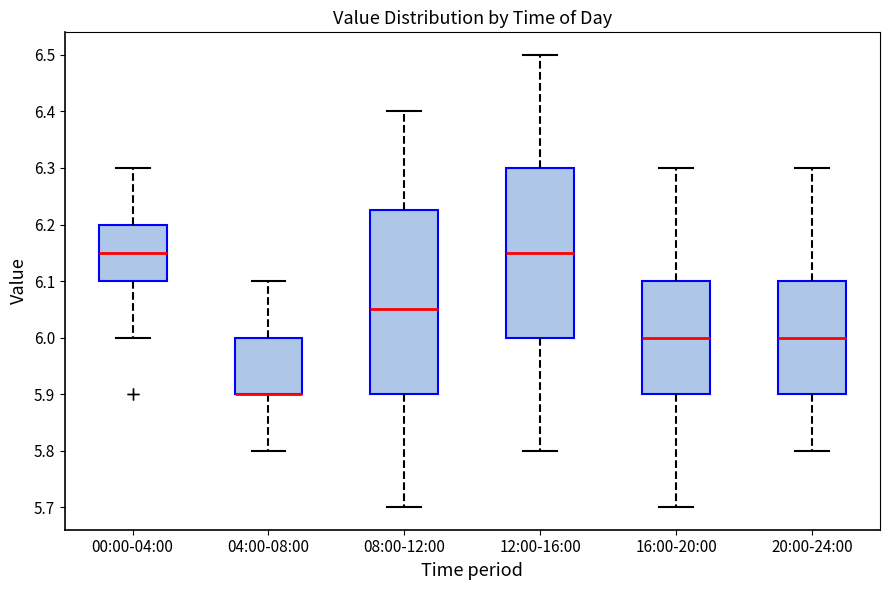

Reading left to right, transcribe this box plot: for each box, give where its median line is, the range the box spans, and where its two whiskers end, as read against the y-axis. The values are not printed on the chart, so give them approximately, as read against the axis.

00:00-04:00: median 6.15, box 6.10 to 6.20, whiskers 6.00 to 6.30
04:00-08:00: median 5.90 (drawn on the box's lower edge), box 5.90 to 6.00, whiskers 5.80 to 6.10
08:00-12:00: median 6.05, box 5.90 to 6.23, whiskers 5.70 to 6.40
12:00-16:00: median 6.15, box 6.00 to 6.30, whiskers 5.80 to 6.50
16:00-20:00: median 6.00, box 5.90 to 6.10, whiskers 5.70 to 6.30
20:00-24:00: median 6.00, box 5.90 to 6.10, whiskers 5.80 to 6.30